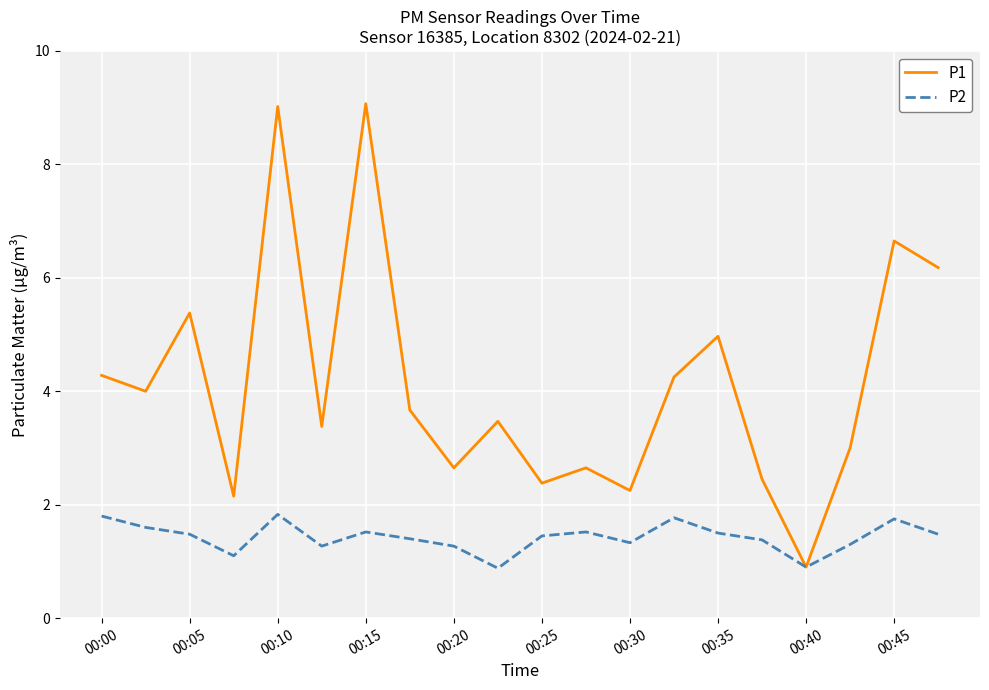

Which series has the largest total across all categories?

P1